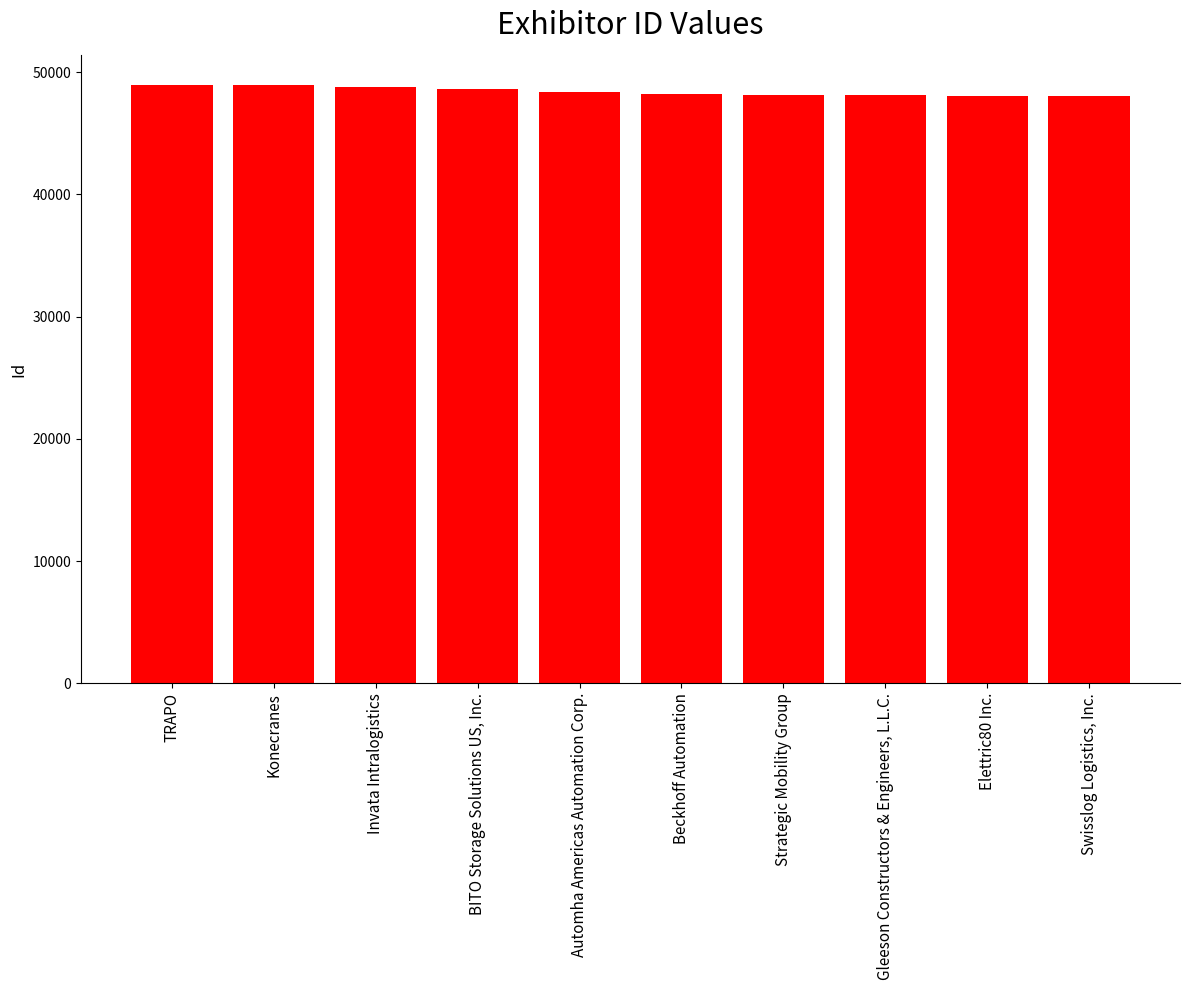

What is the label of the 3rd bar from the right?

Gleeson Constructors & Engineers, L.L.C.